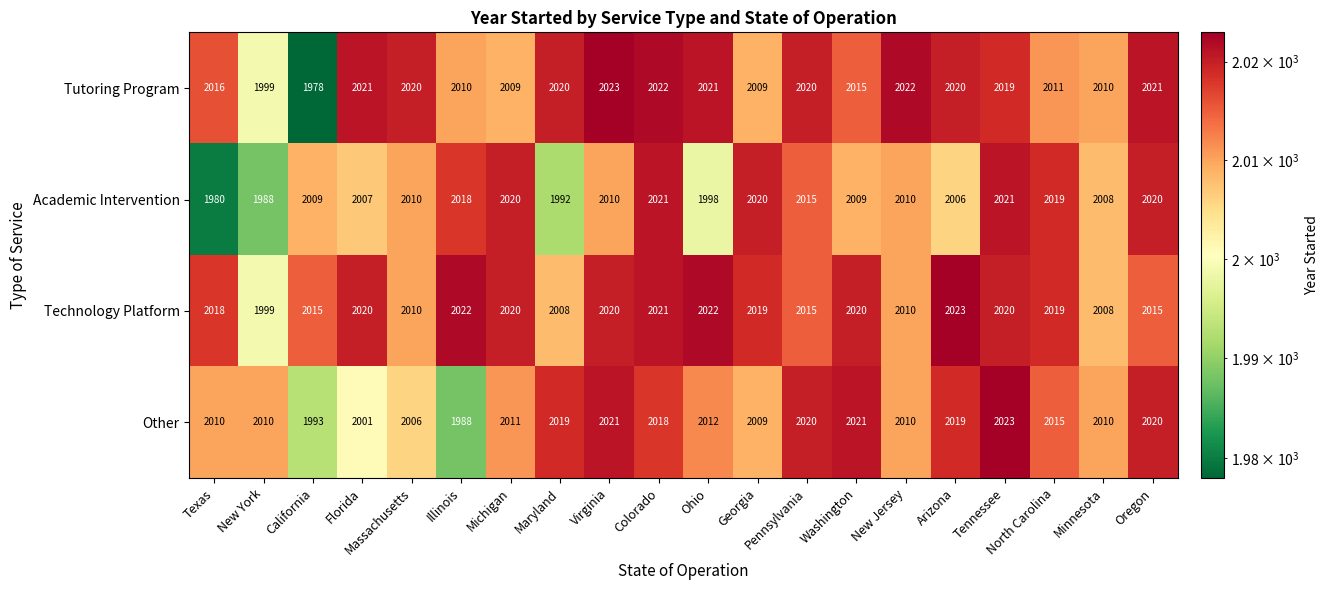

List the series in order of their overall mean, highest first.

Technology Platform, Tutoring Program, Other, Academic Intervention